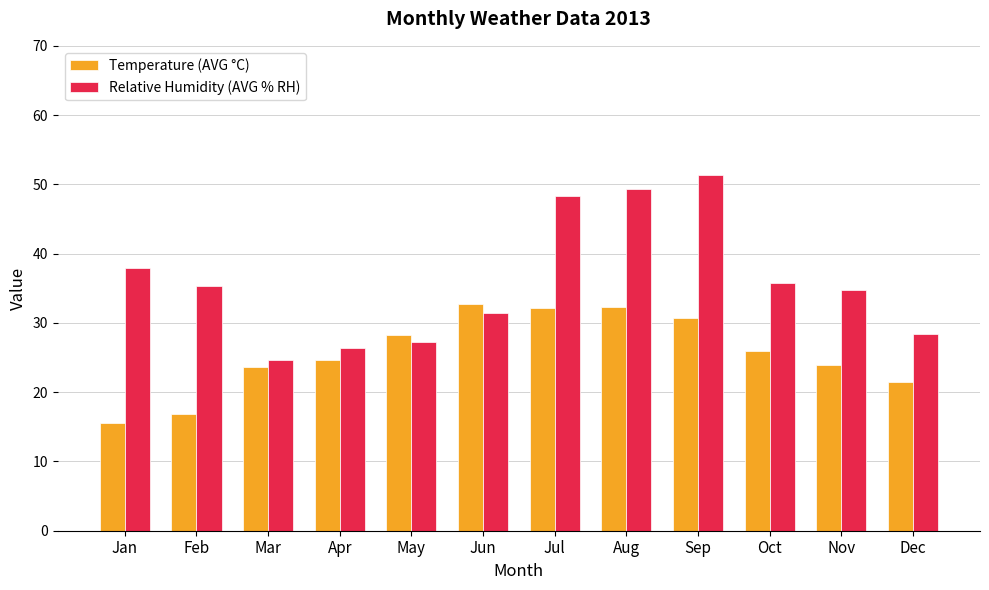

What is the average value of the Temperature (AVG °C) series?

25.7